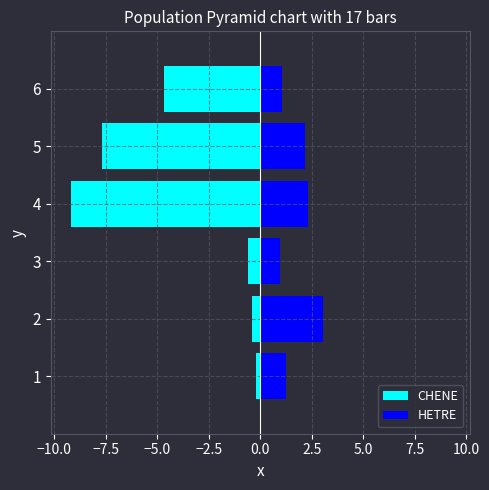

What is the sum of all CHENE values?

-22.7